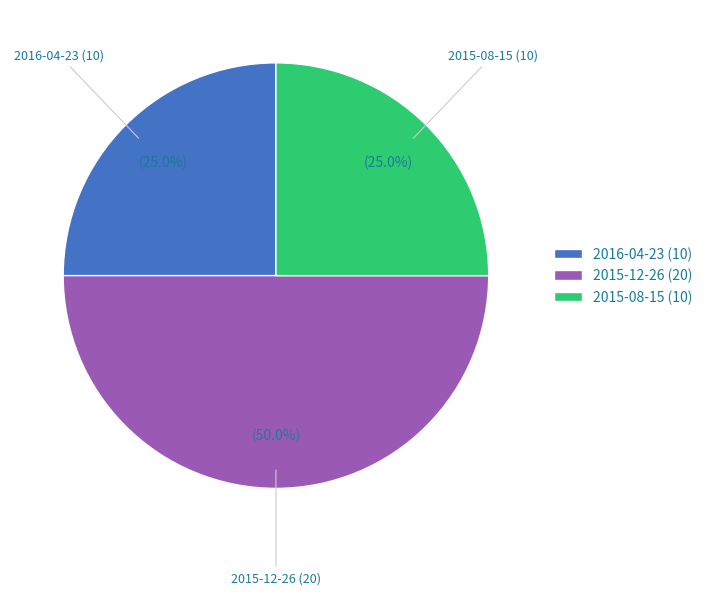

Approximately how many times larger is the value at 2016-04-23 (10) compared to 2015-08-15 (10)?

1.0